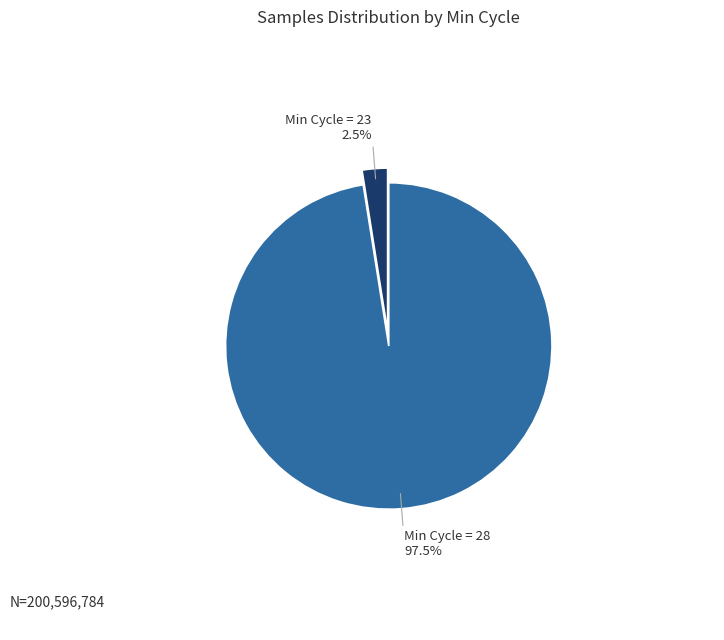

Is there any slice that represents more than half of the pie?

Yes